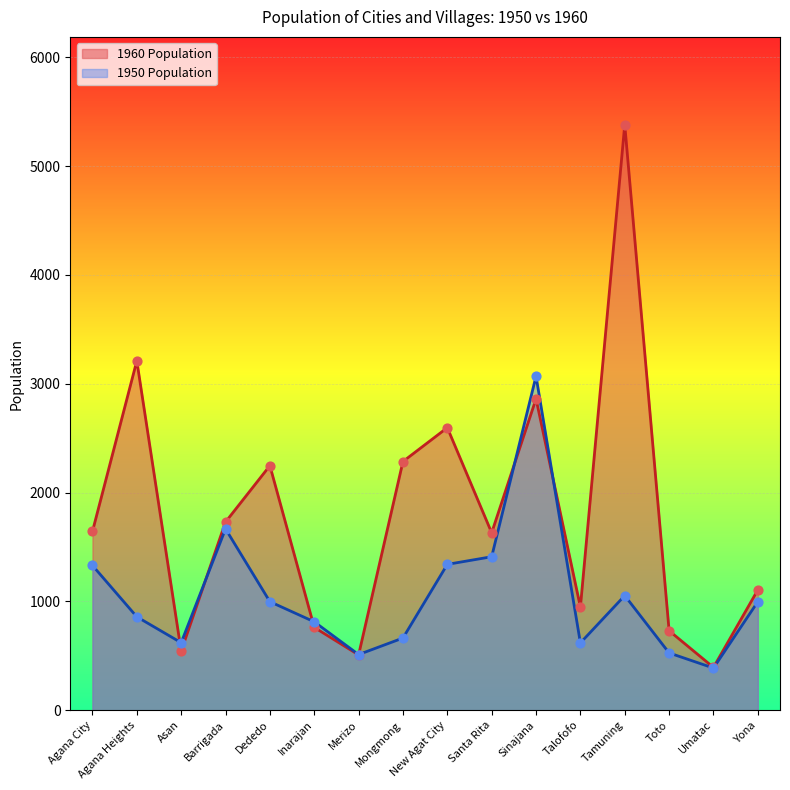

At which category is the sum across all series the highest?

Tamuning